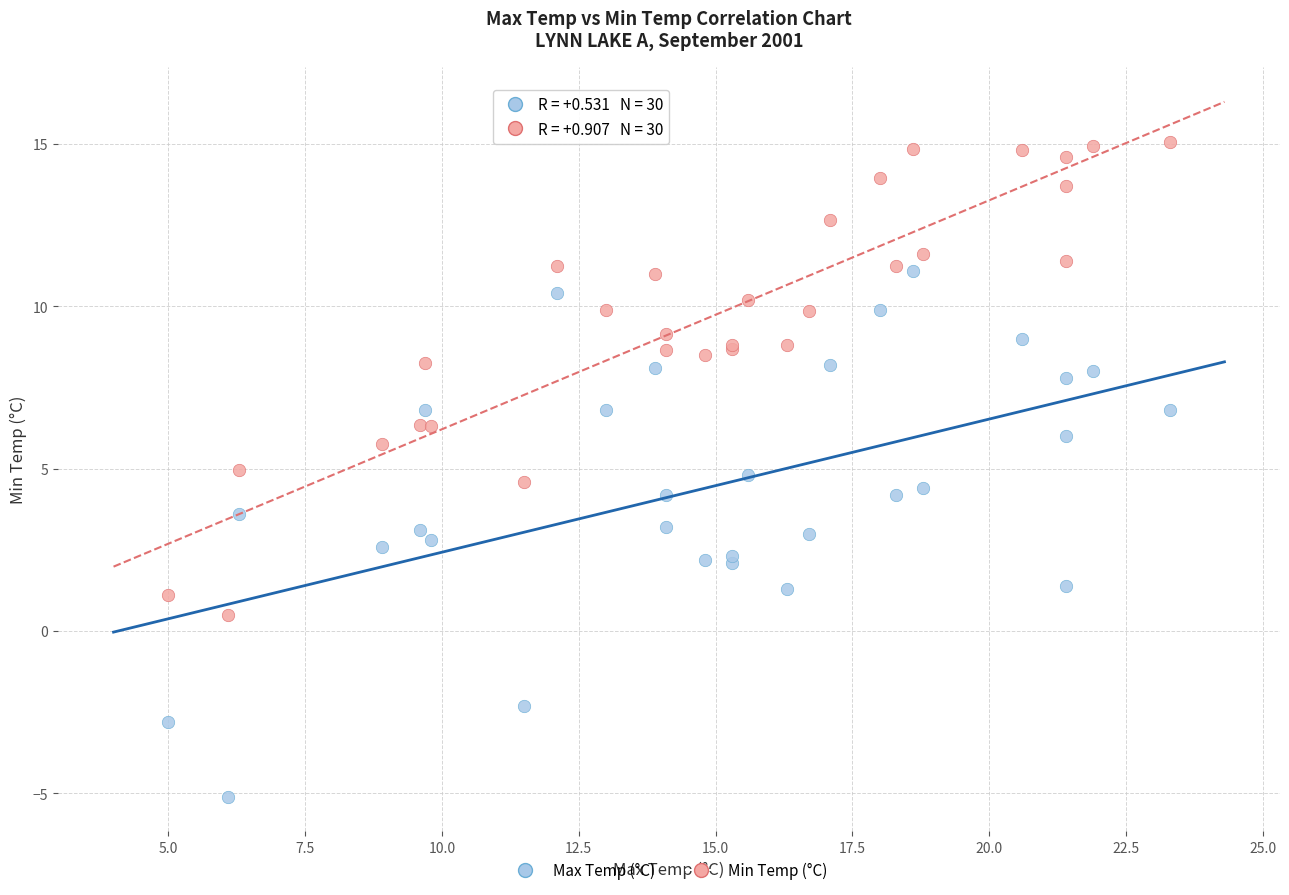

What are all the series names shown in the legend?

Max Temp (°C), Min Temp (°C)